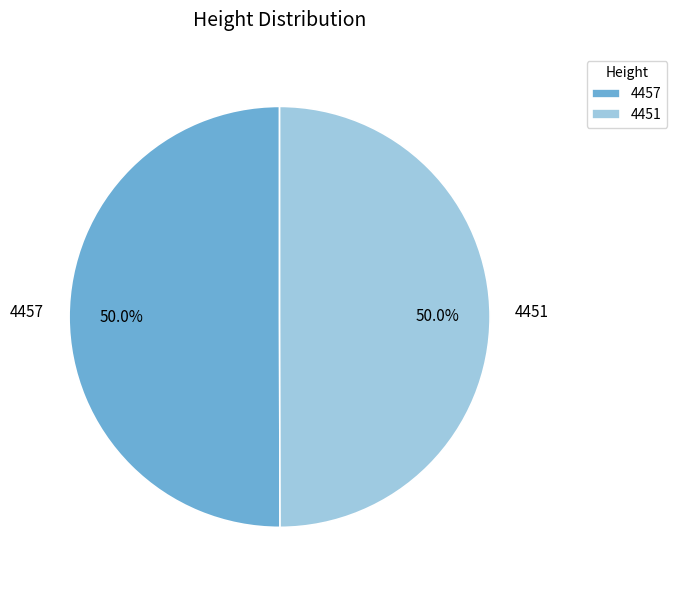

How many segments does this pie chart have?

2